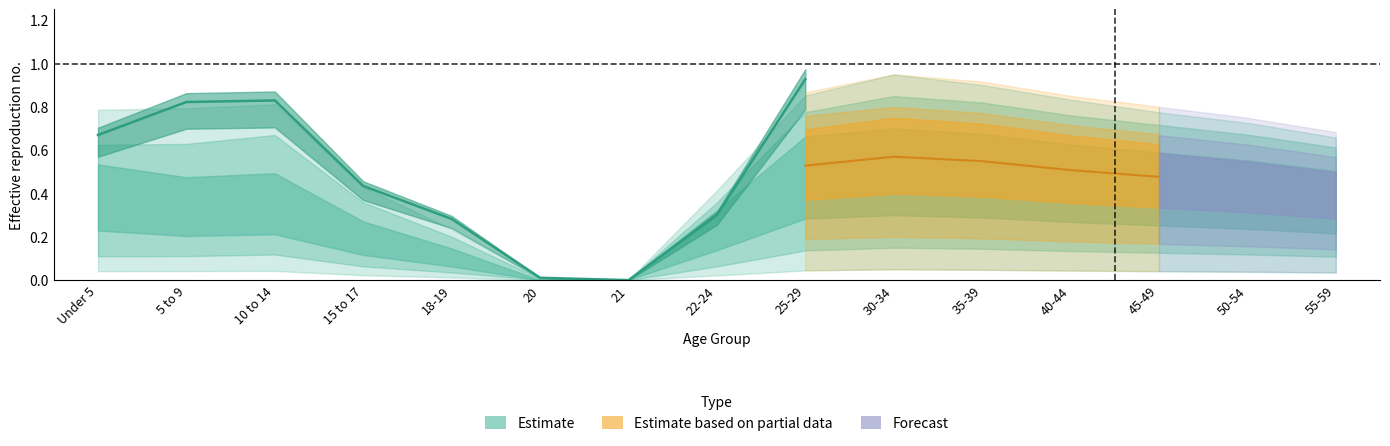

Rank the categories by value from highest to lowest.

25-29, 10 to 14, 5 to 9, Under 5, 15 to 17, 22-24, 18-19, 20, 21